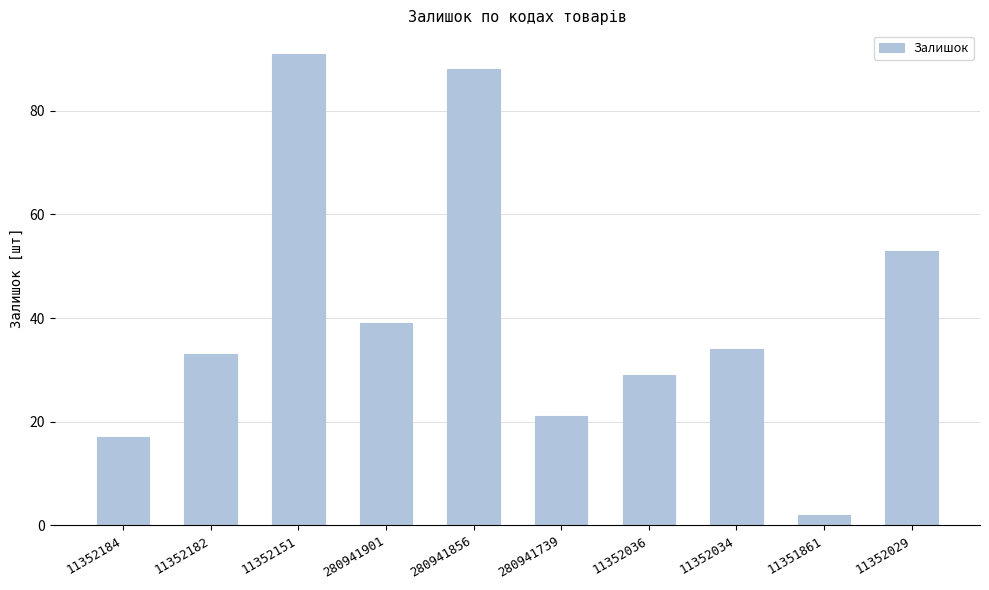

True or false: the data shows 58 at 11352182.

False